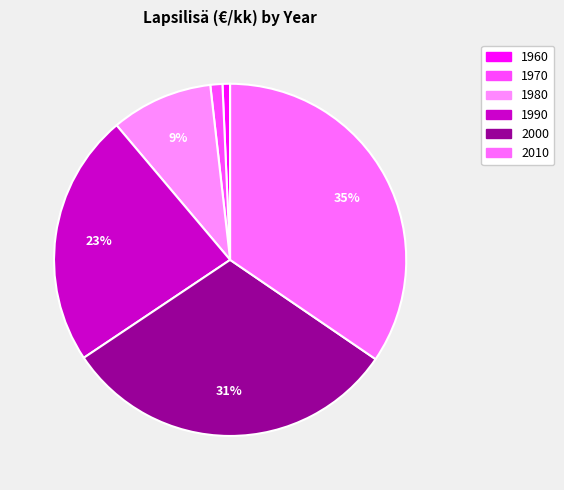

What percentage do 2000 and 1960 together represent?

31.8%